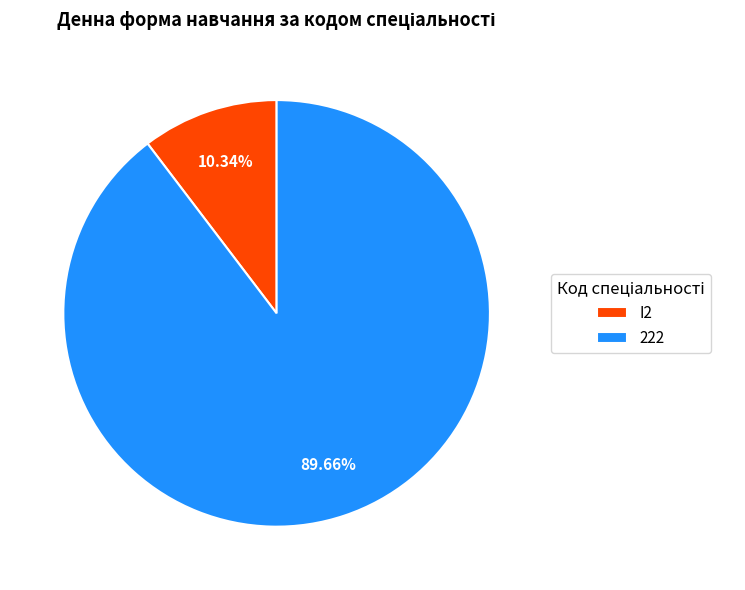

Which has a higher value, I2 or 222?

222